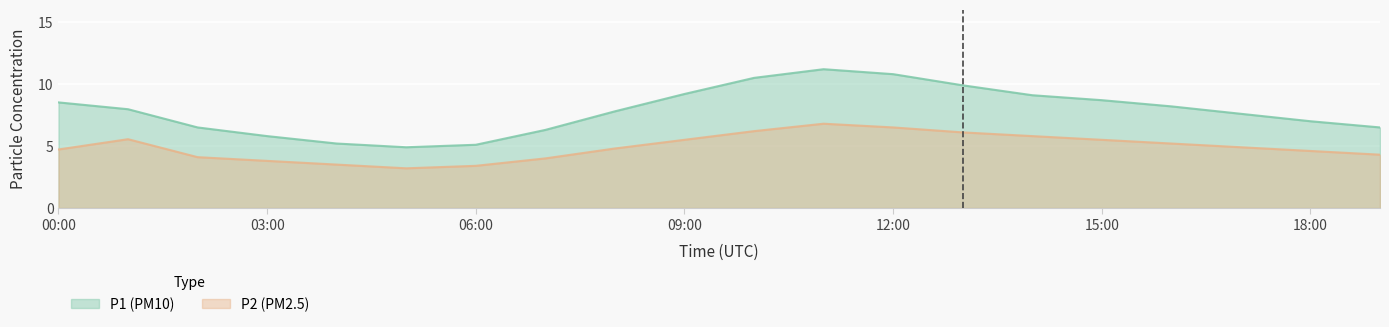

The P2 series shows 5.5 at 15:00. True or false?

True